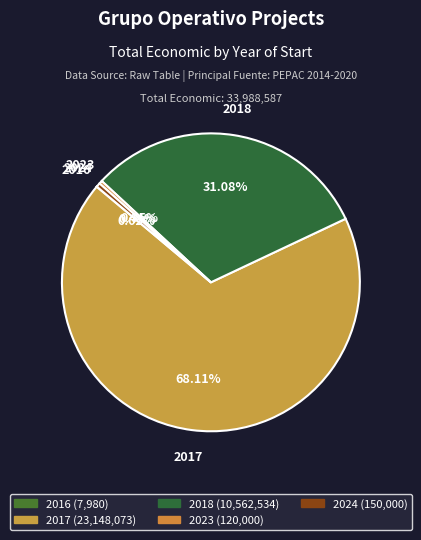

True or false: 2018 accounts for 31% of the total.

True